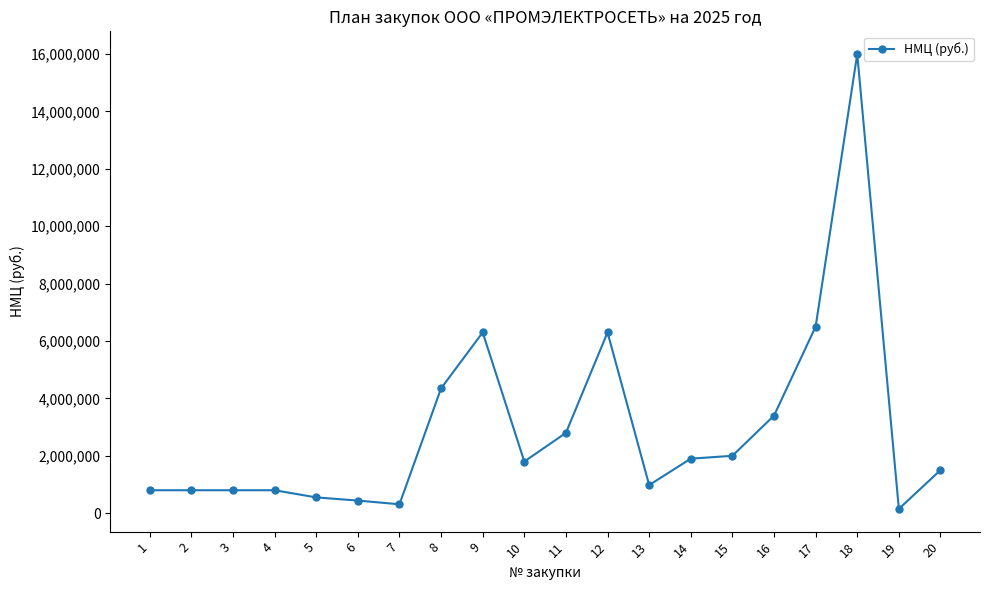

How many values are below 1800000?

10